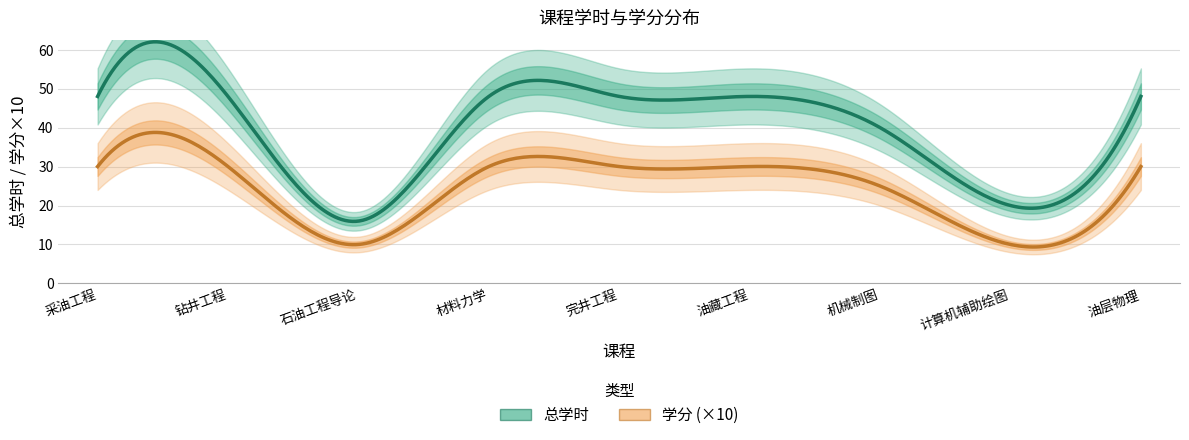

True or false: 总学时 and 学分 cross at least once.

False